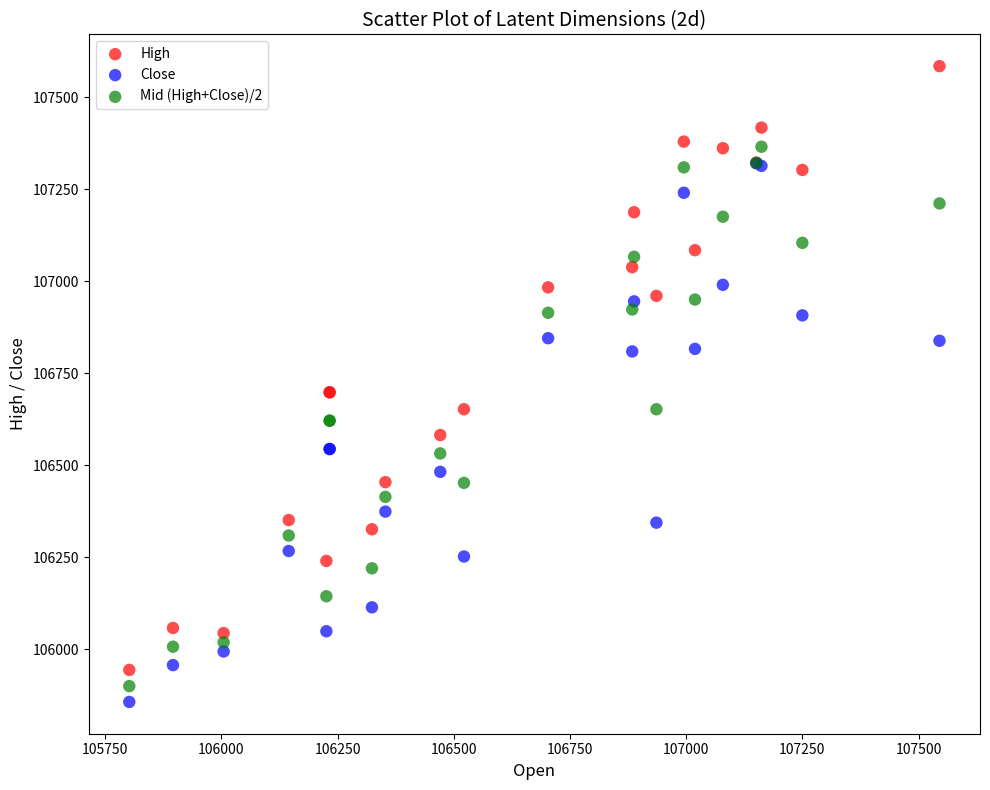

What are all the series names shown in the legend?

High, Close, Mid (High+Close)/2